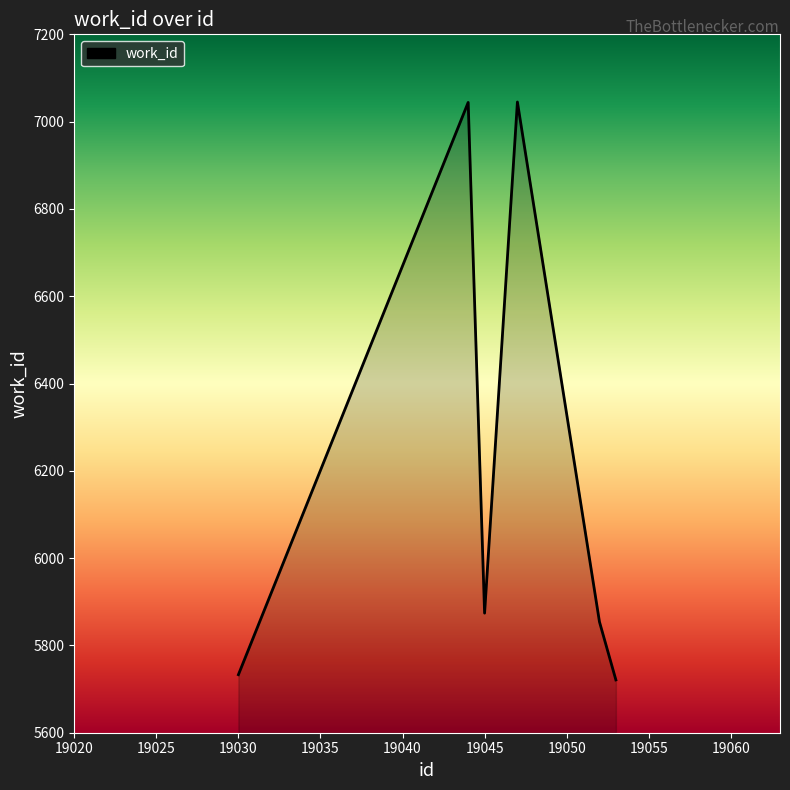

What is the difference between the maximum and minimum values?

1324